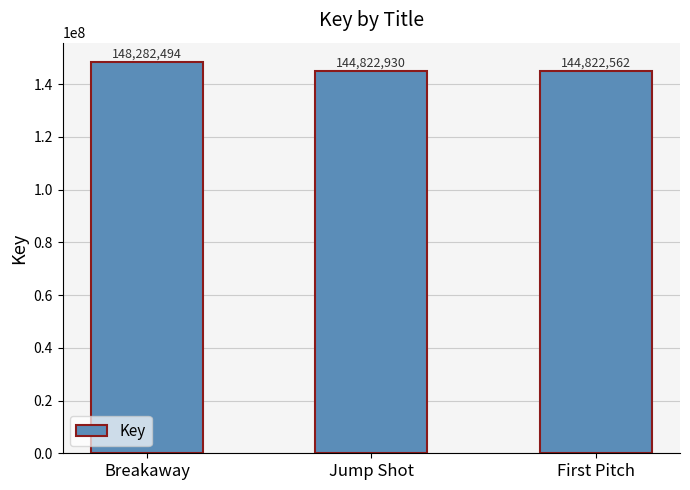

Reading right to left, what are all the values shown in this chart?

144822562	144822930	148282494